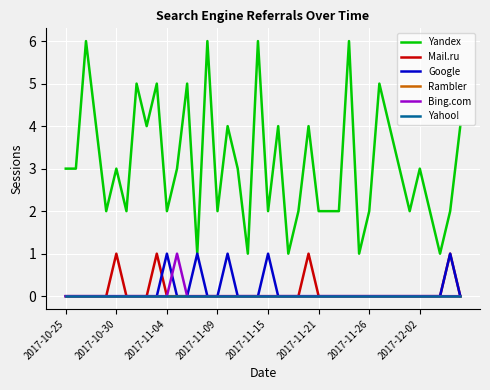

What is the highest value of the Bing.com series?

1